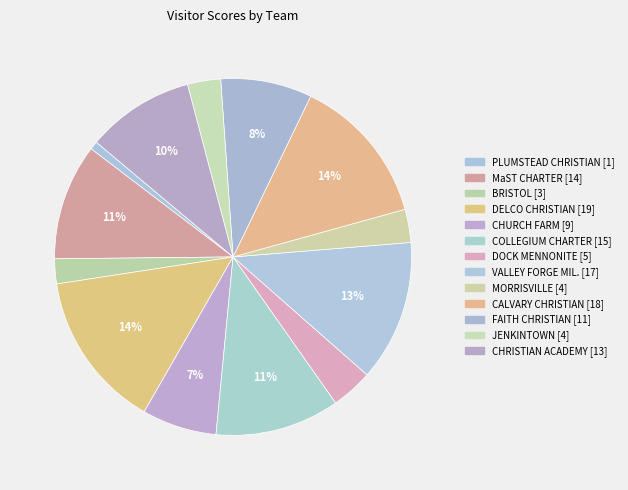

How many slices are in this pie chart?

13